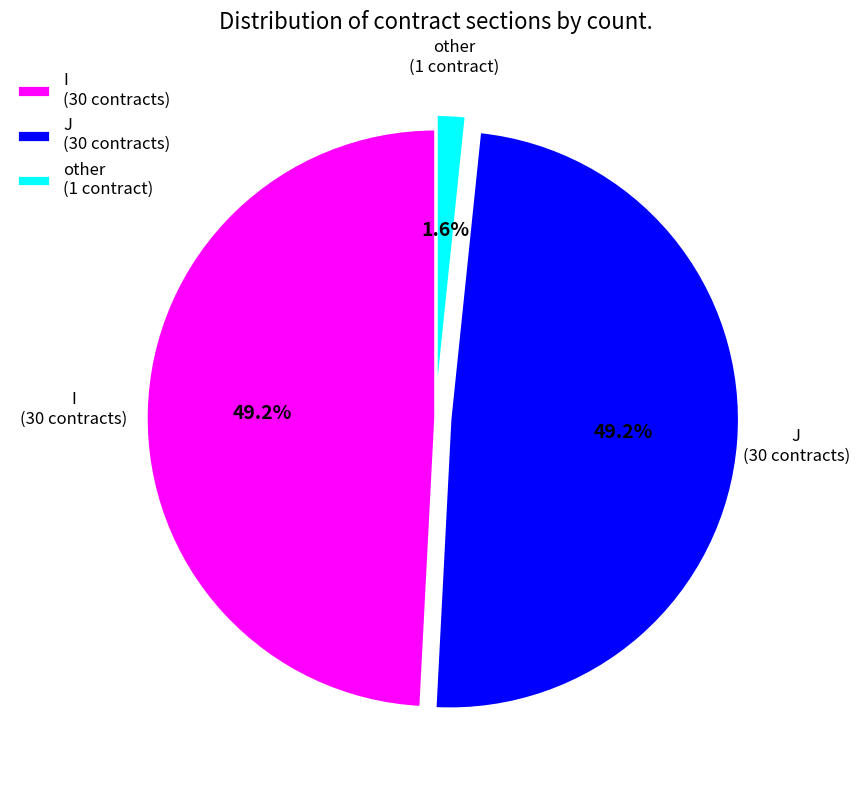

To the nearest percent, what portion does I represent?

49%